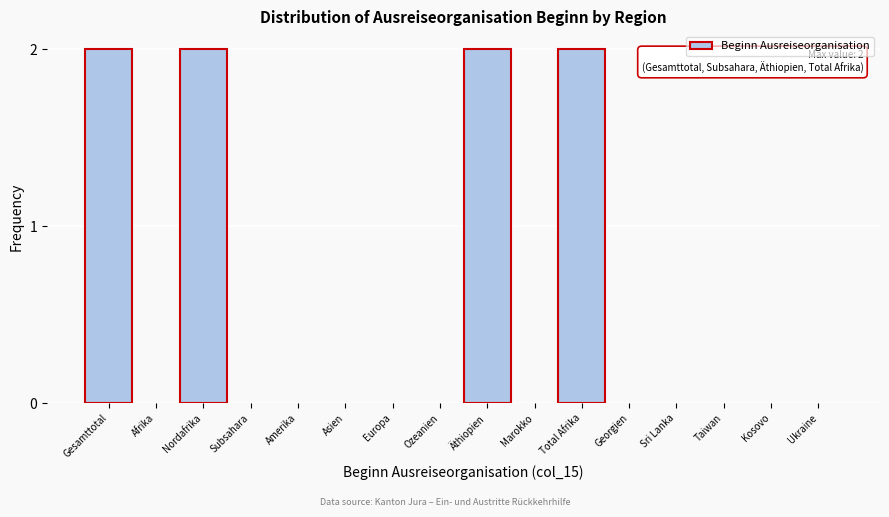

Reading left to right, what are all the values shown in this chart?

Gesamttotal=2	Afrika=0	Nordafrika=2	Subsahara=0	Amerika=0	Asien=0	Europa=0	Ozeanien=0	Äthiopien=2	Marokko=0	Total Afrika=2	Georgien=0	Sri Lanka=0	Taiwan=0	Kosovo=0	Ukraine=0